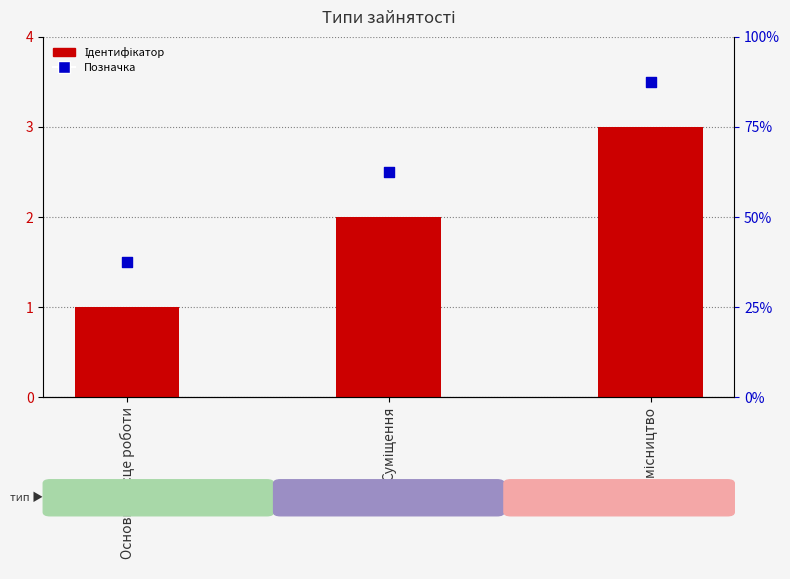

Which series reaches the minimum Y coordinate?

Ідентифікатор